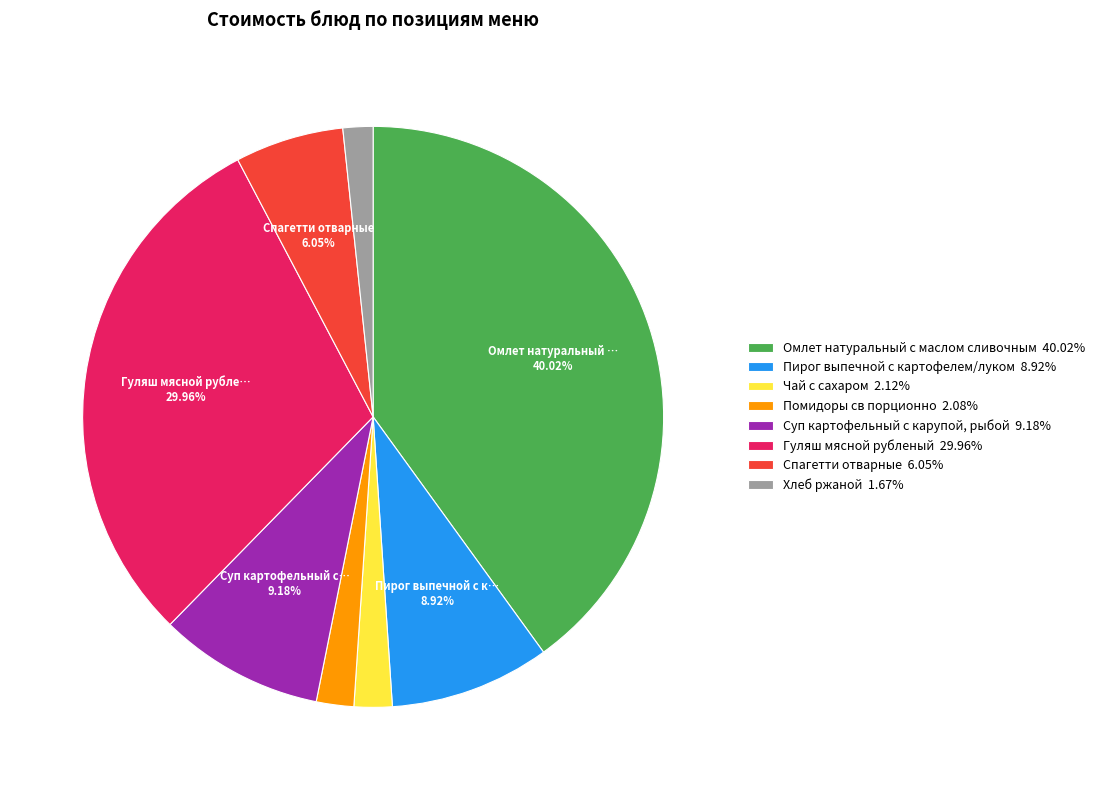

Does any single category account for the majority?

No